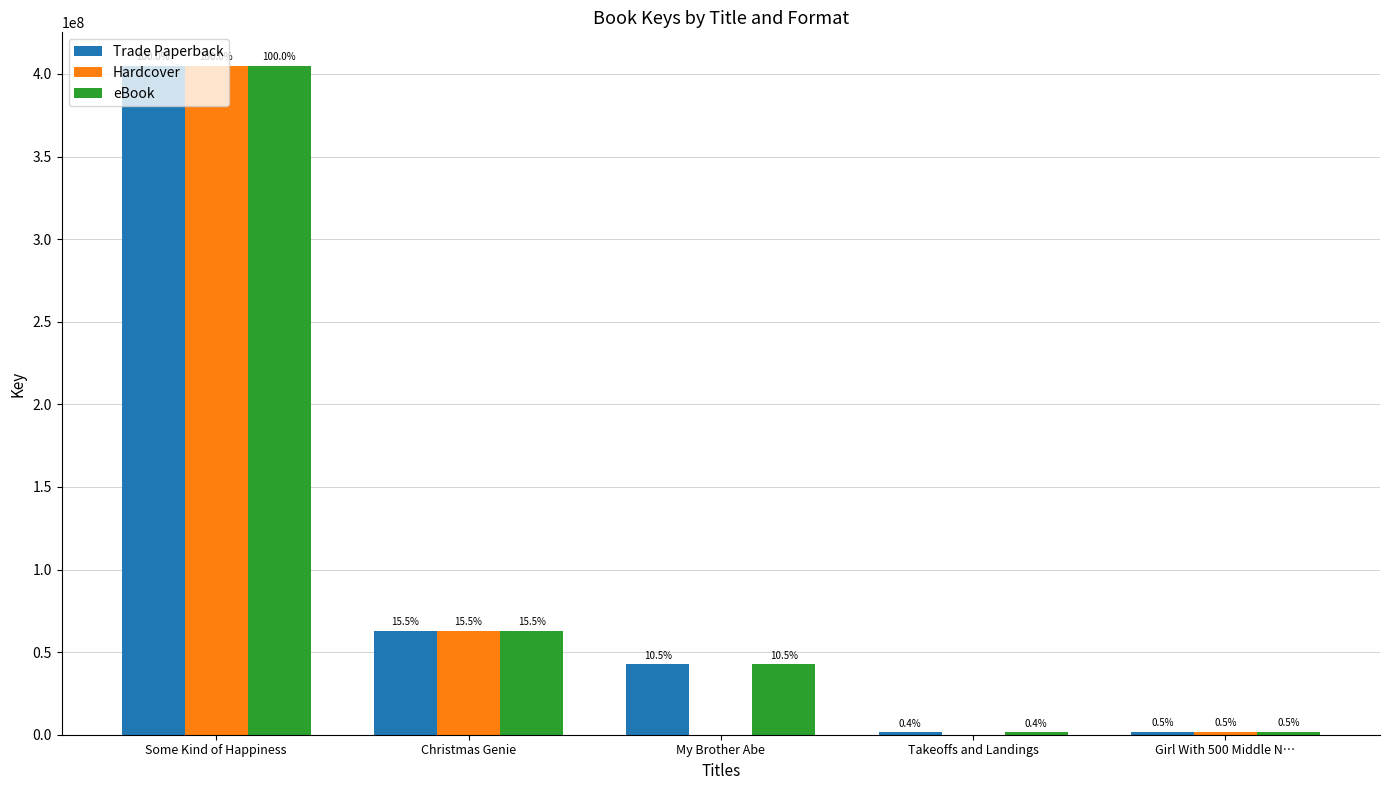

The Hardcover series shows -190161838 at Takeoffs and Landings. True or false?

False